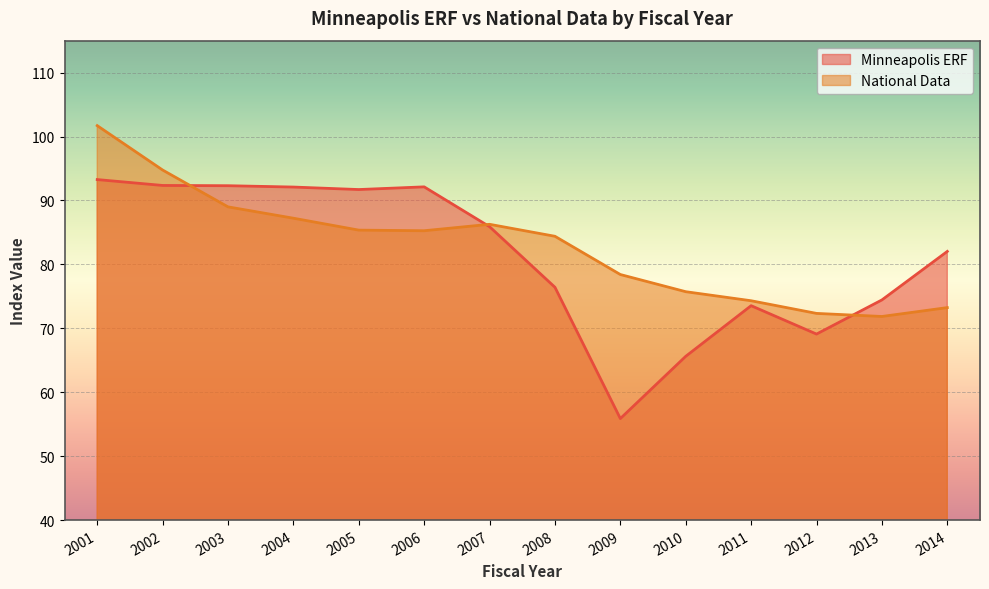

What are all the series names shown in the legend?

Minneapolis ERF, National Data